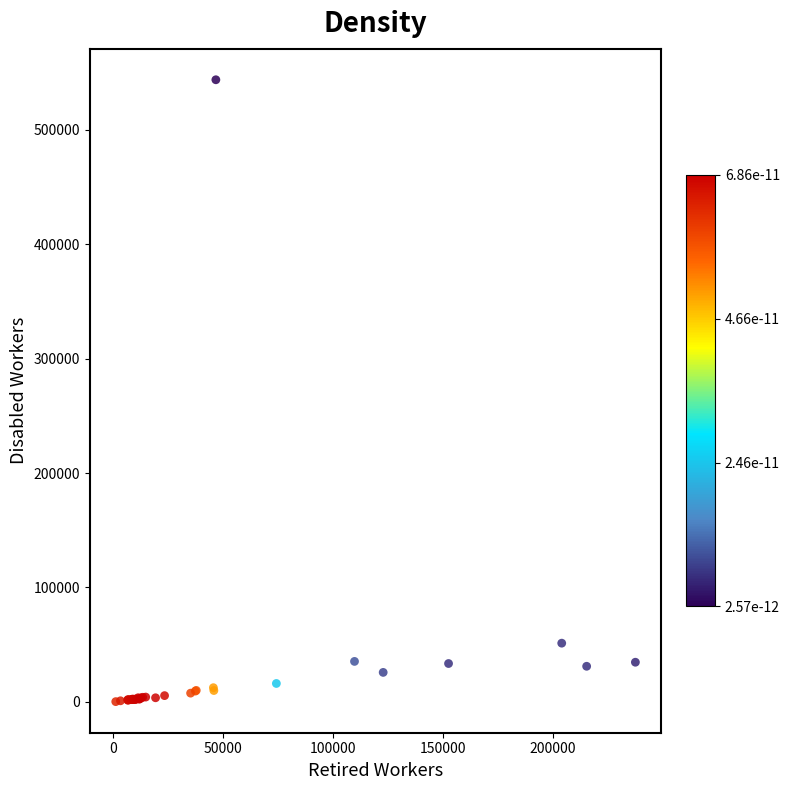

What Y value in the scatter plot is closest to 271966?

51241